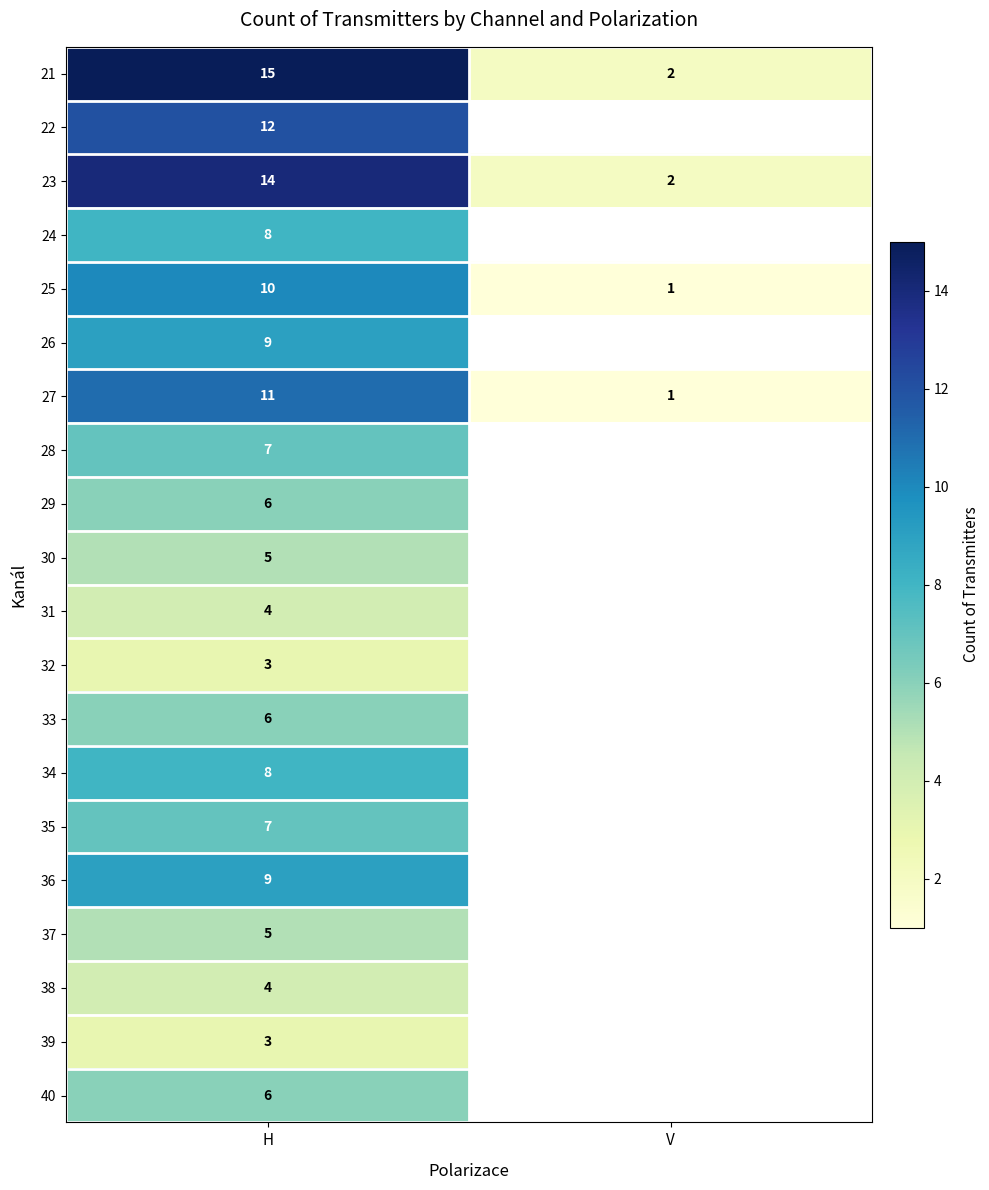

The 31 series shows 1.4 at H. True or false?

False